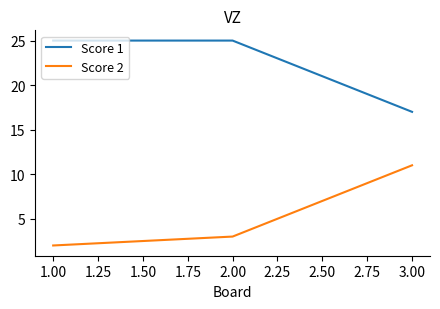

What is the maximum value for Score 2?

11